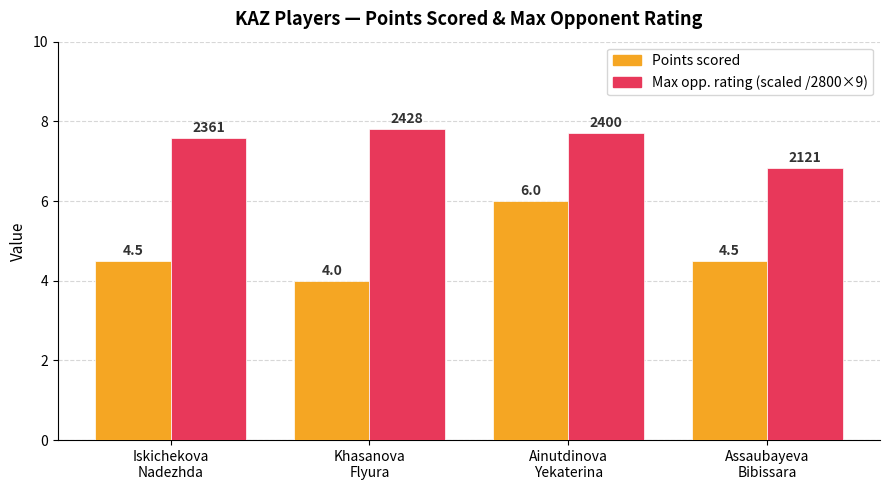

What is the smallest value displayed?

4.0